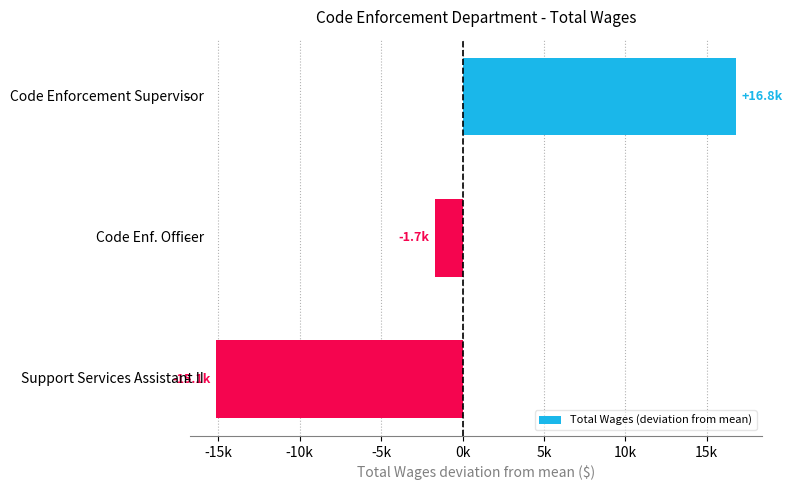

What is the difference between the maximum and minimum values?

31939